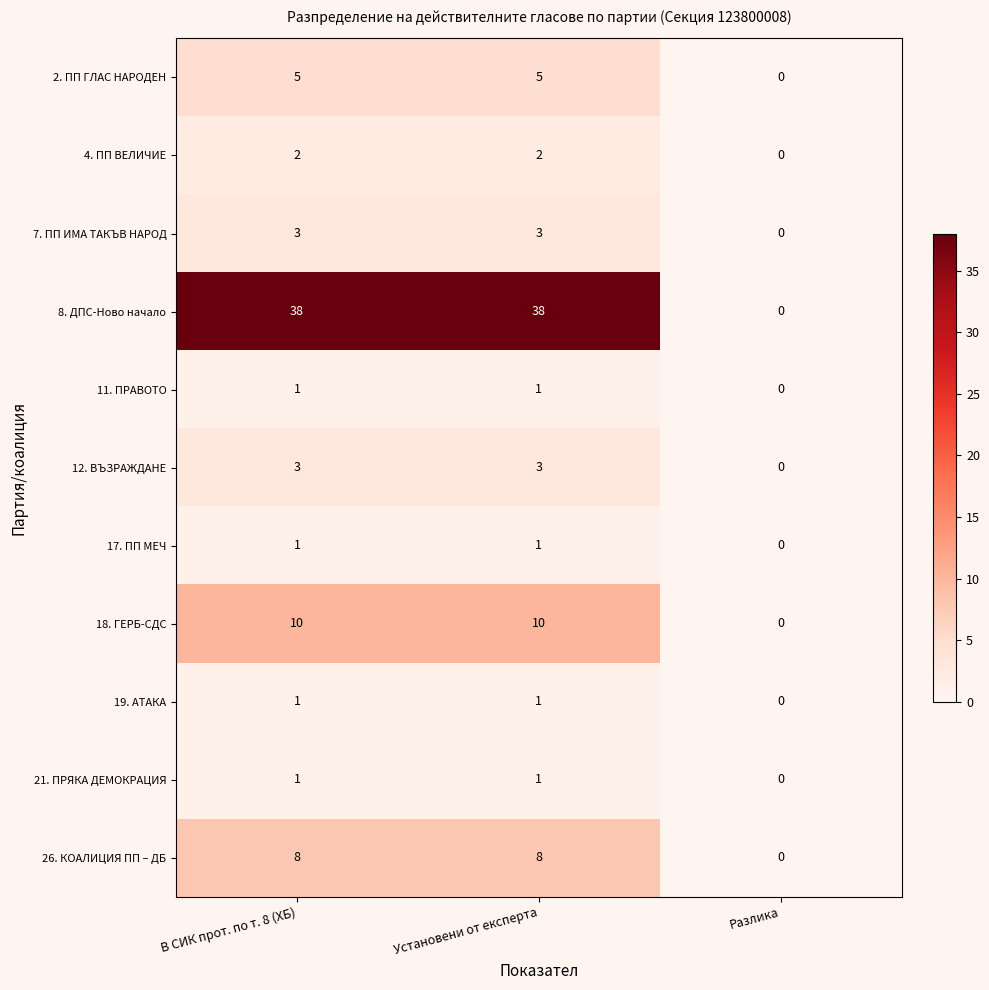

The value of 7. ПП ИМА ТАКЪВ НАРОД at Установени от експерта is 2. True or false?

False